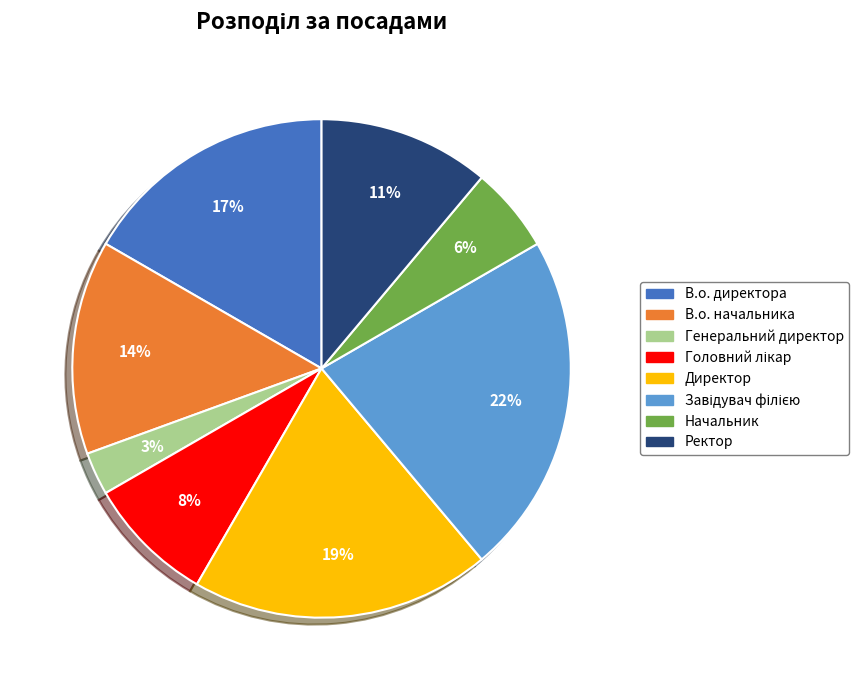

How many slices are in this pie chart?

8